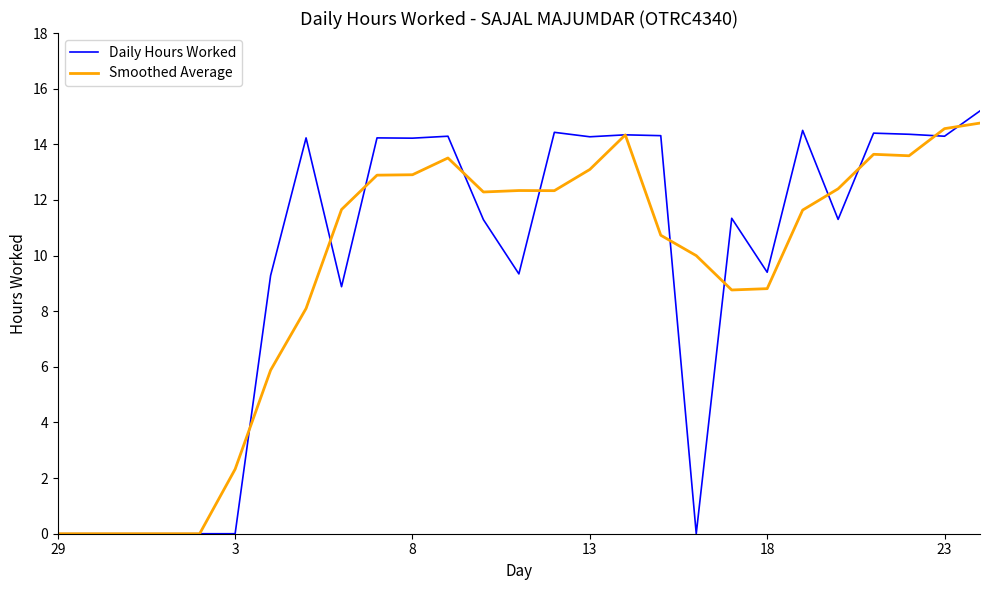

What is the maximum value shown in the chart?

15.2